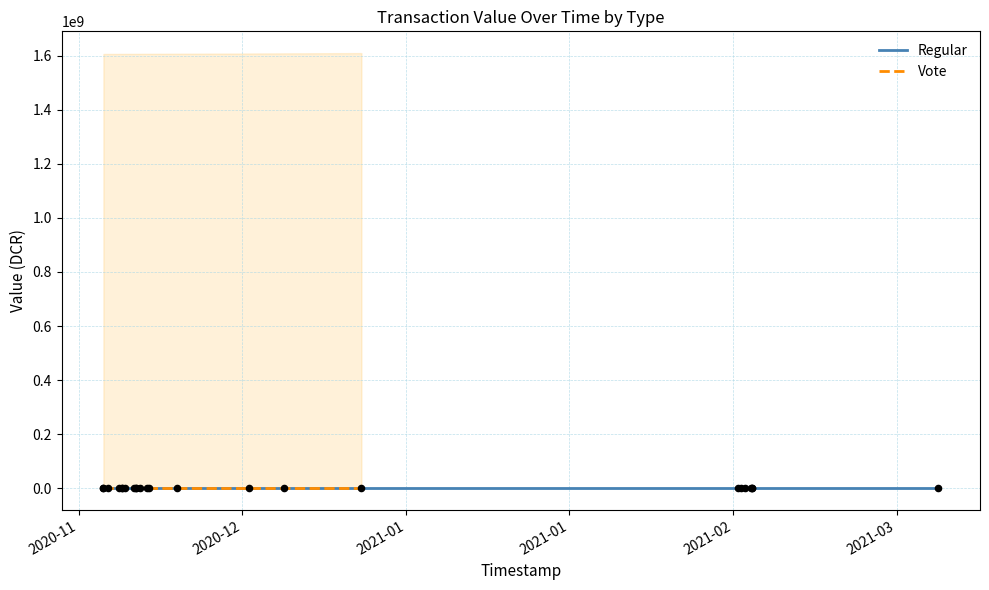

Which series contains the lowest Y value?

Regular